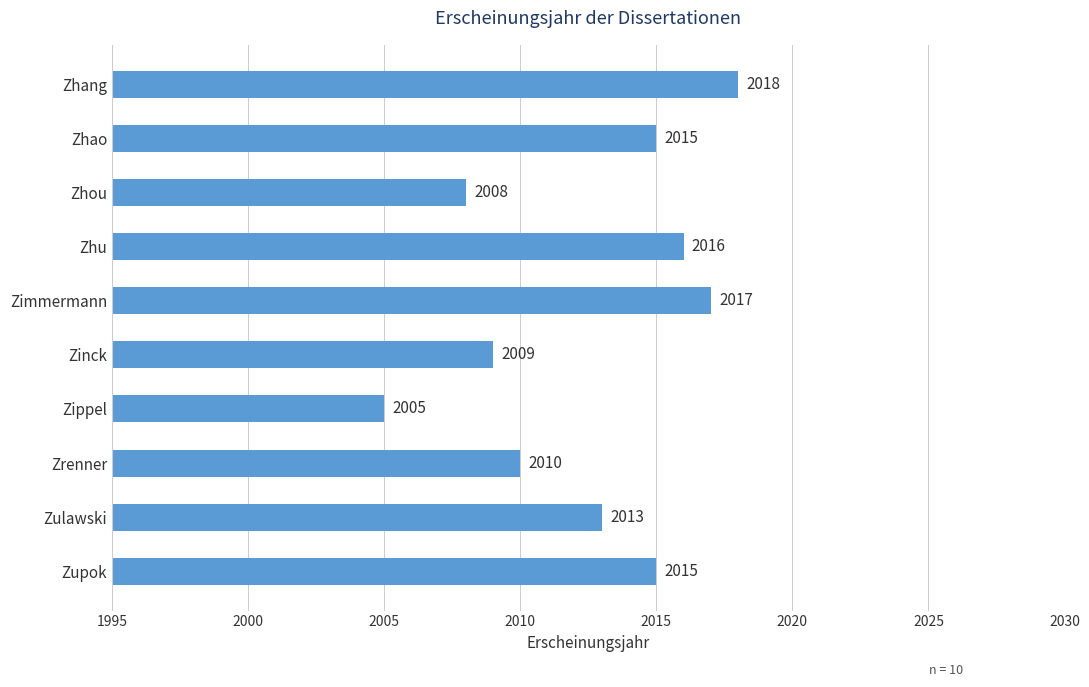

What is the approximate value at Zinck?

2009